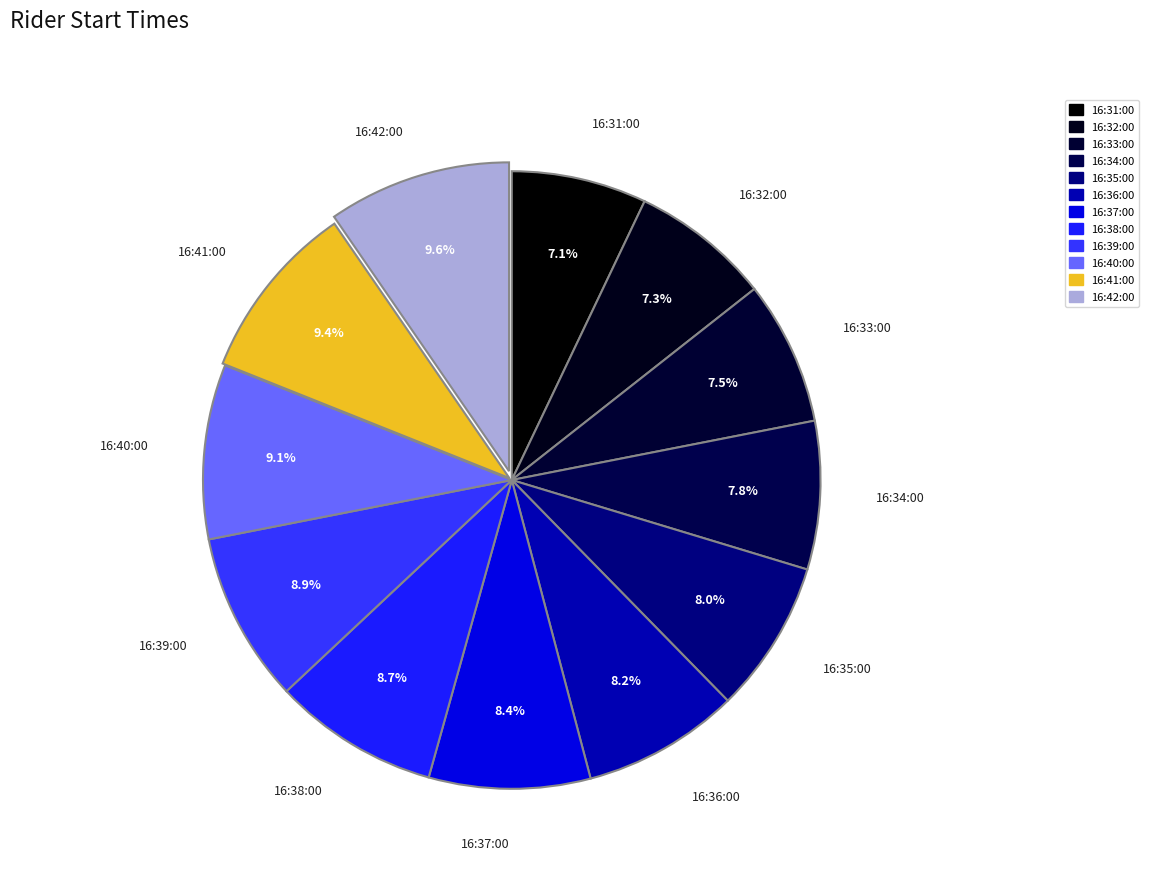

How many segments does this pie chart have?

12